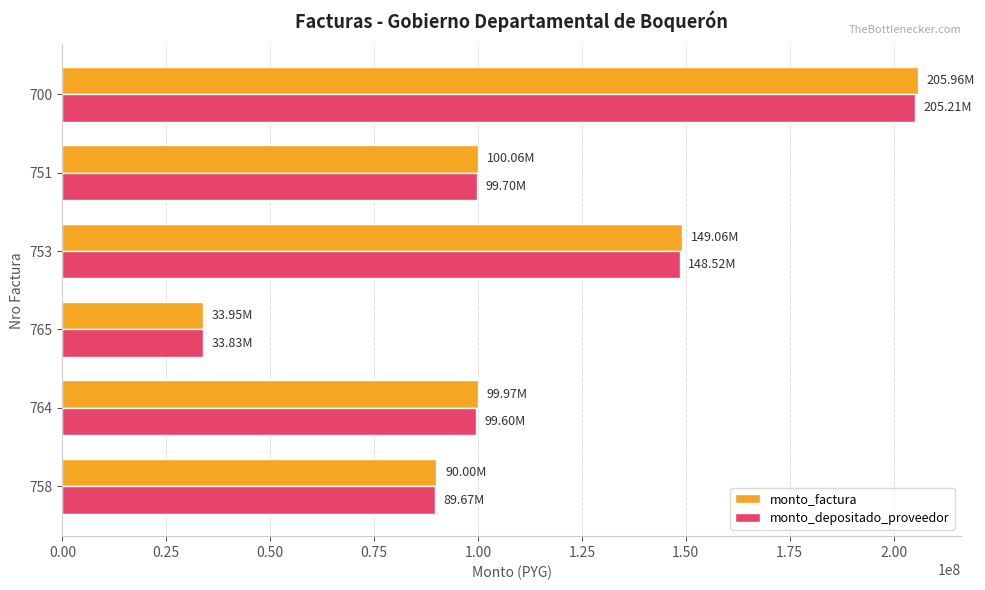

Which series has the largest range (max minus min)?

monto_factura